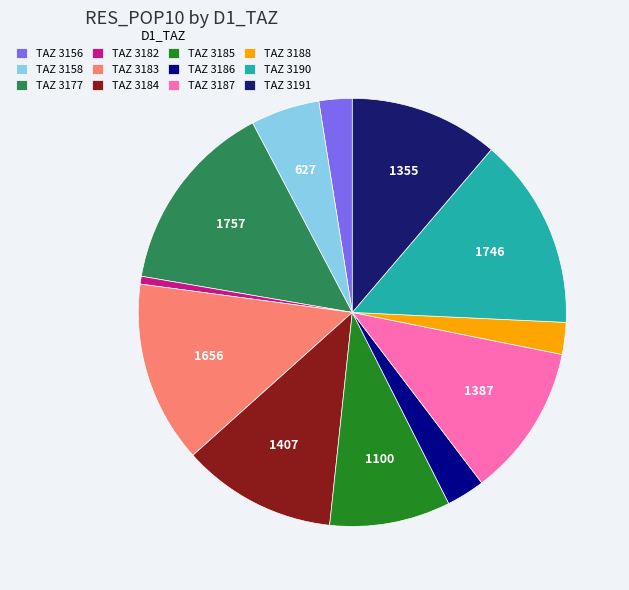

Which category has the smallest portion of the pie?

TAZ 3182